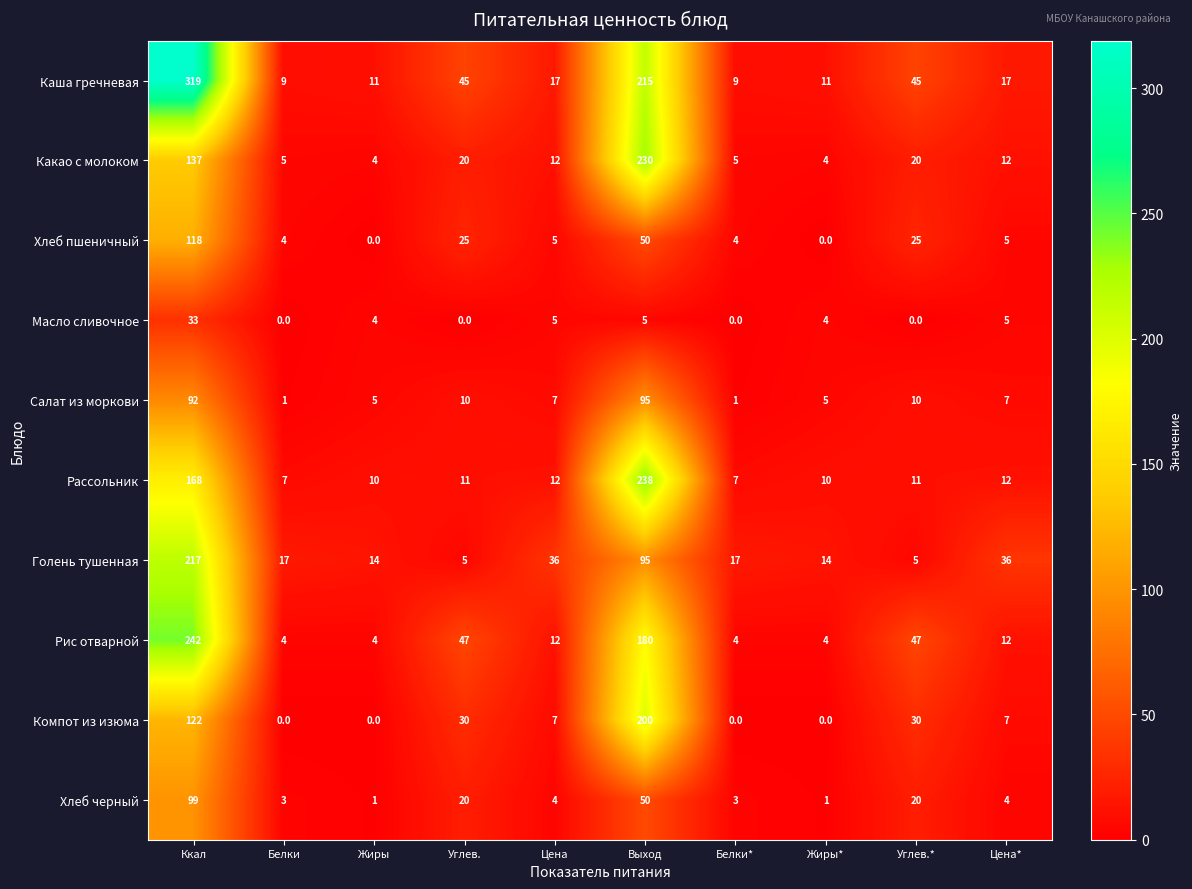

What is the sum of all Компот из изюма values?

396